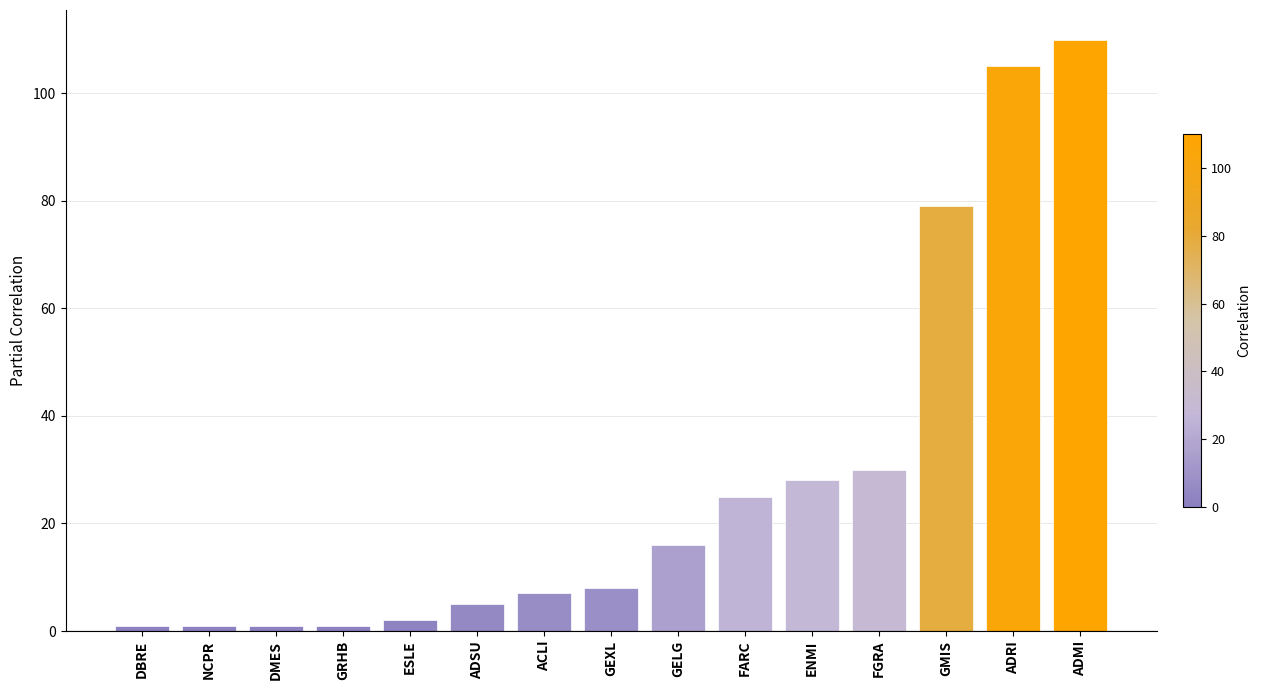

Does the chart contain any negative values?

No